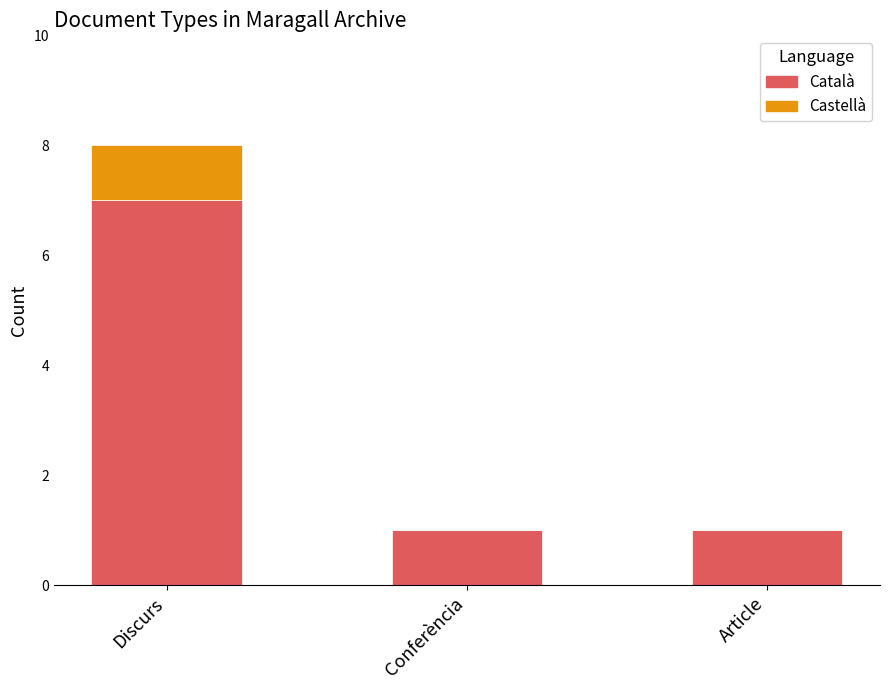

Count the number of data series in this chart.

2